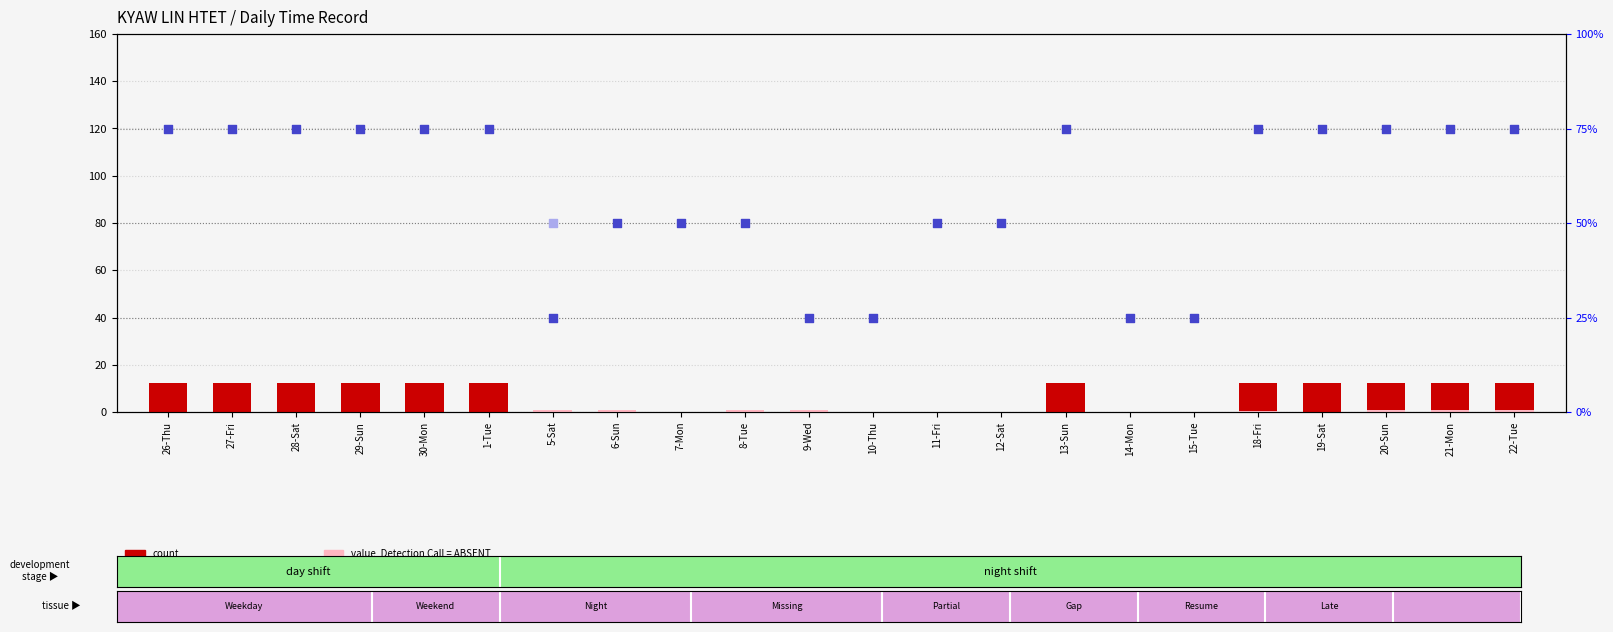

Which series has the largest Y range (max minus min)?

percentile rank within the sample